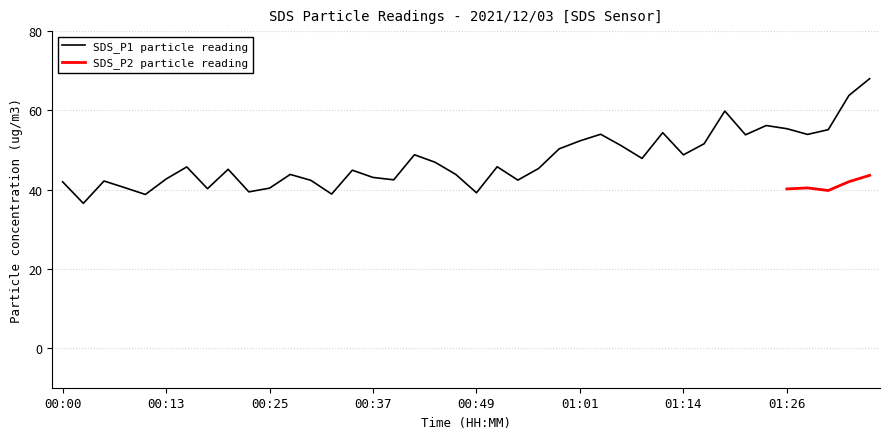

Which label corresponds to the largest value in the chart?

01:36